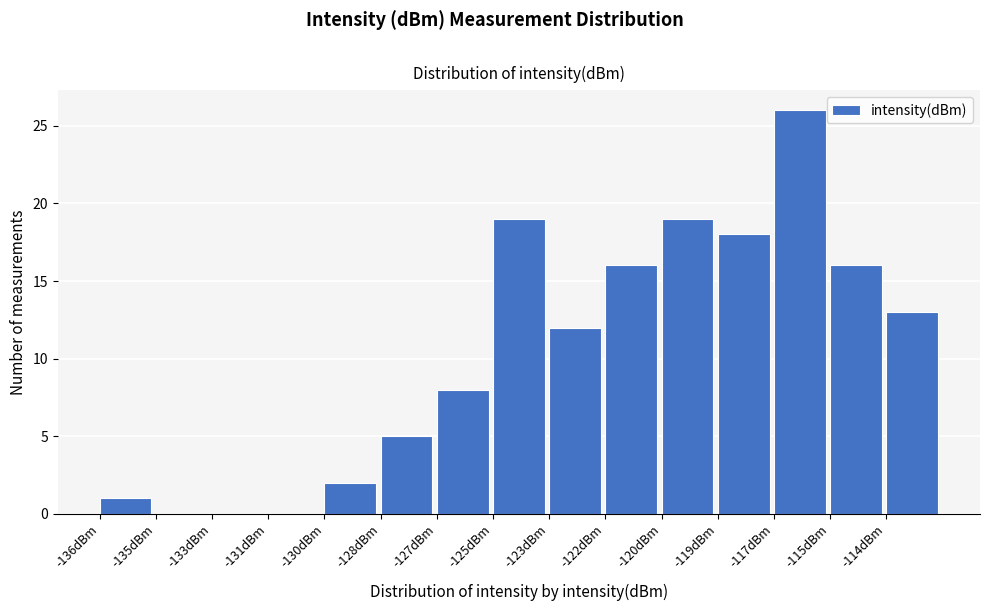

Reading left to right, transcribe all the data shown in this chart.

-136dBm=1	-135dBm=0	-133dBm=0	-131dBm=0	-130dBm=2	-128dBm=5	-127dBm=8	-125dBm=19	-123dBm=12	-122dBm=16	-120dBm=19	-119dBm=18	-117dBm=26	-115dBm=16	-114dBm=13